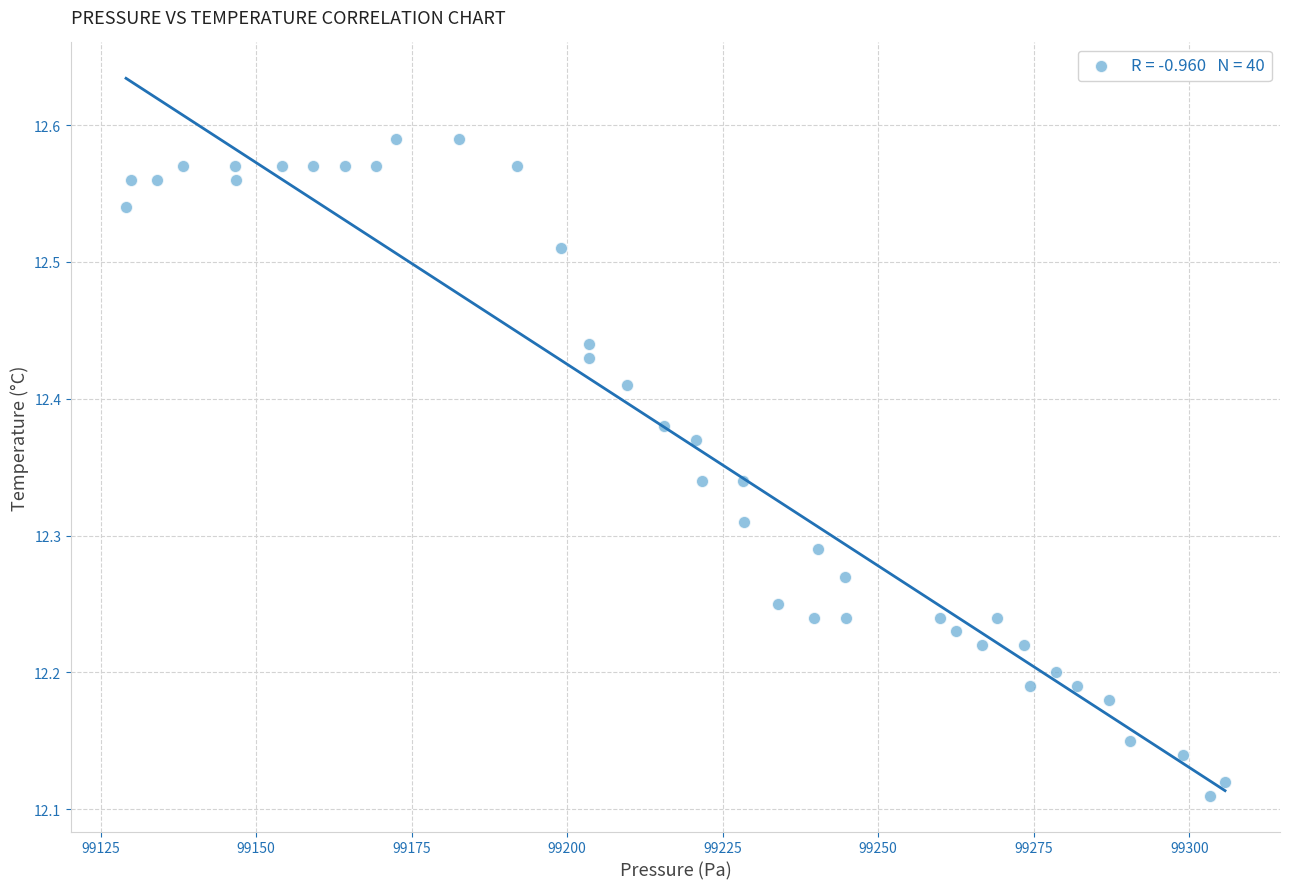

What is the range of Y values (max minus min)?

0.5